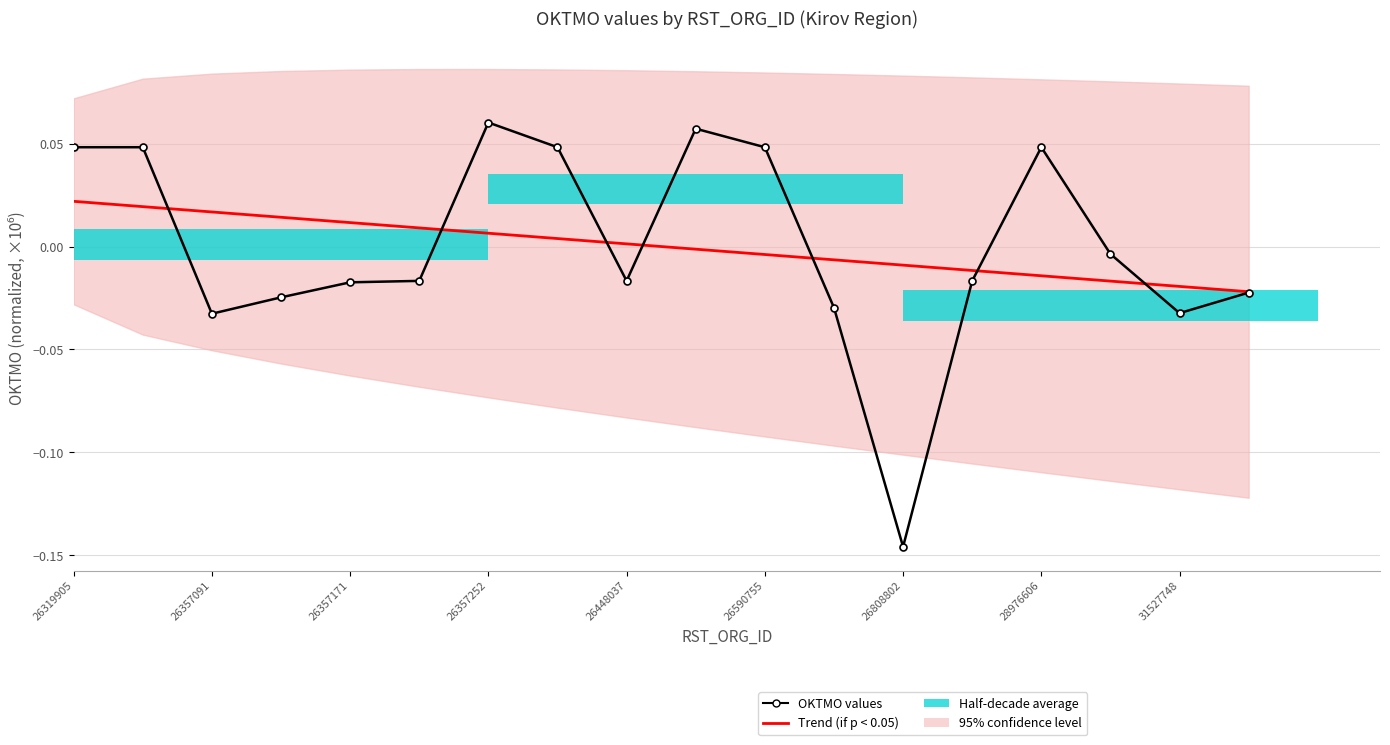

How many values in Trend (if p < 0.05) are above zero?

9